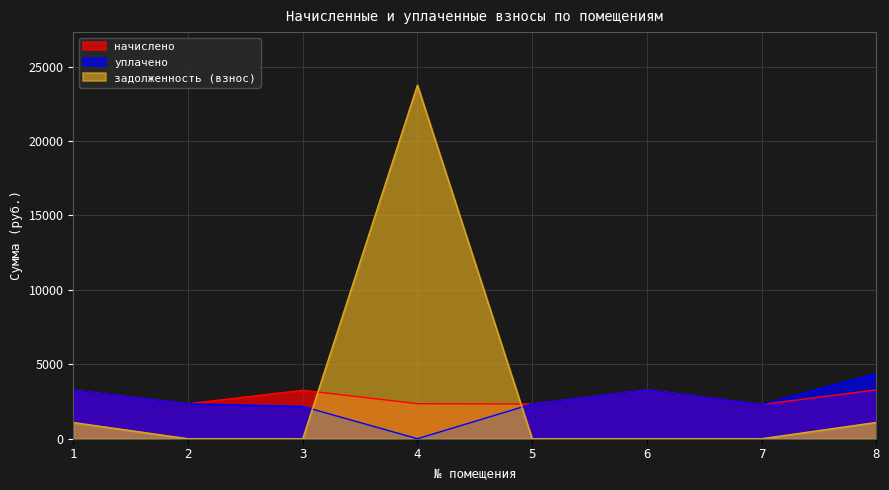

Read the уплачено value at 5.

2331.6